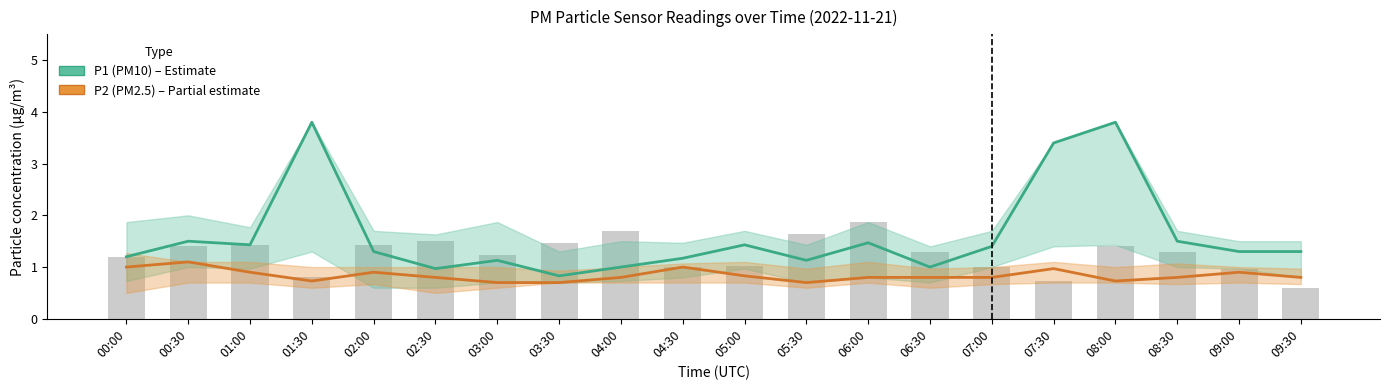

At which category does the chart reach its minimum across all series?

03:00